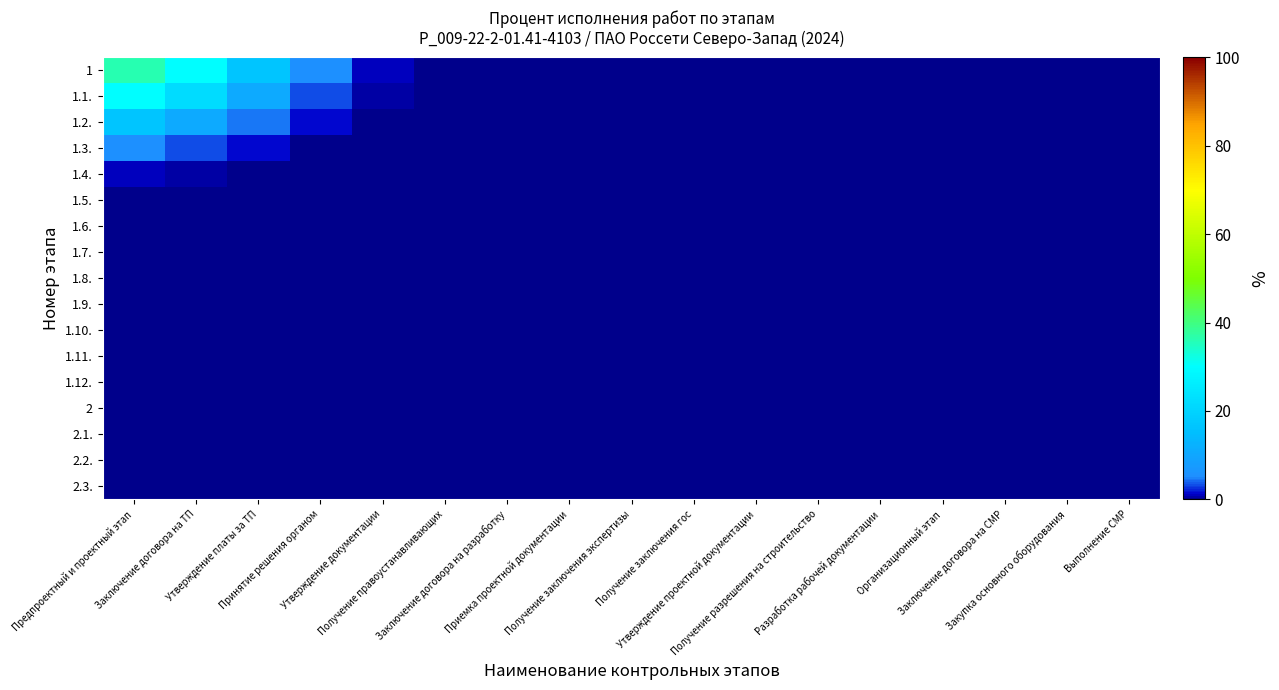

At which category is the sum across all series the highest?

Предпроектный и проектный этап